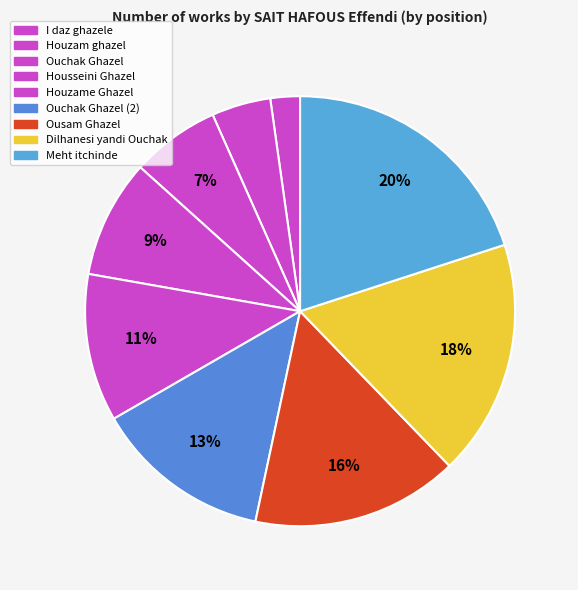

Does I daz ghazele represent more than half of the total?

No